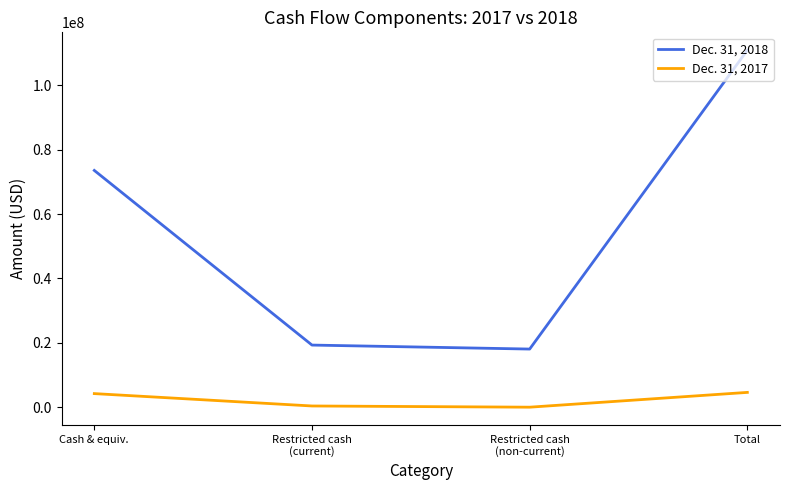

Which series has the widest spread of values?

Dec. 31, 2018